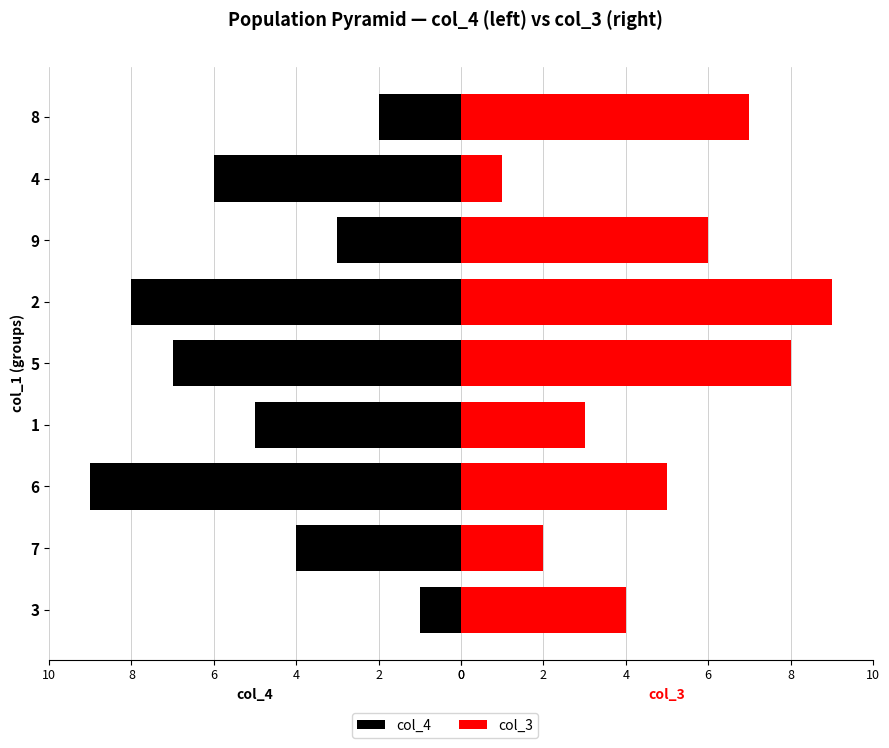

True or false: col_3 has a value of 10 at 9.

False